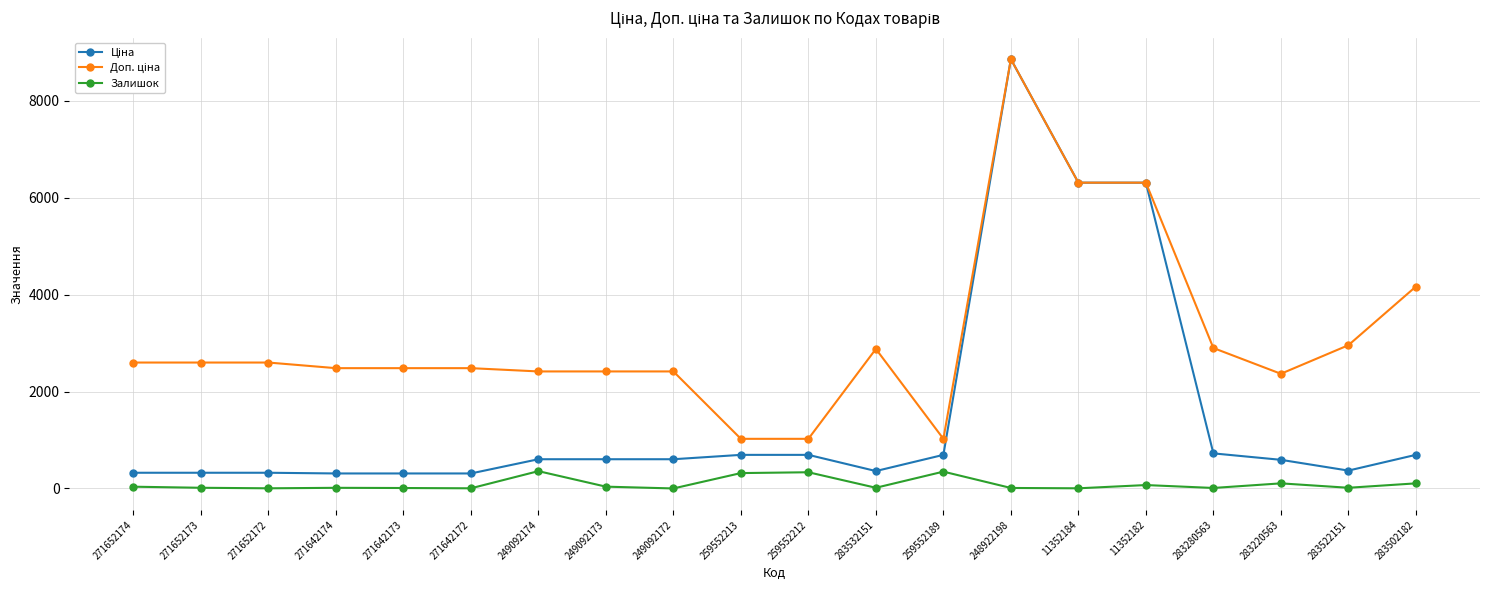

True or false: Залишок has more than 2 interior local peaks.

True